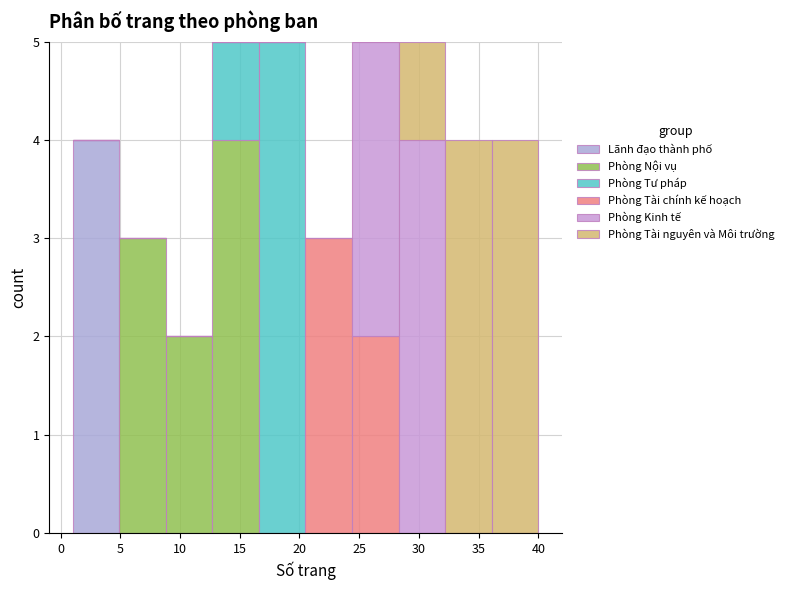

Reading left to right, list every stacked bar in this chart as the range it spans on the x-axis followed by its total height. Neither the bar edges nor the heights are printed on the chart, so give them approximately, as read against the axes.

1.0 to 4.9: 4
4.9 to 8.8: 3
8.8 to 12.7: 2
12.7 to 16.6: 5
16.6 to 20.5: 5
20.5 to 24.4: 3
24.4 to 28.3: 5
28.3 to 32.2: 5
32.2 to 36.1: 4
36.1 to 40.0: 4